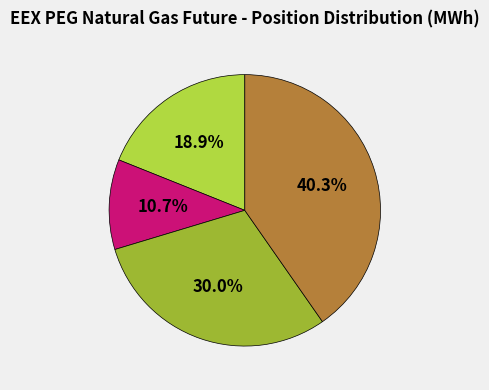

Is there a majority slice in this chart?

No